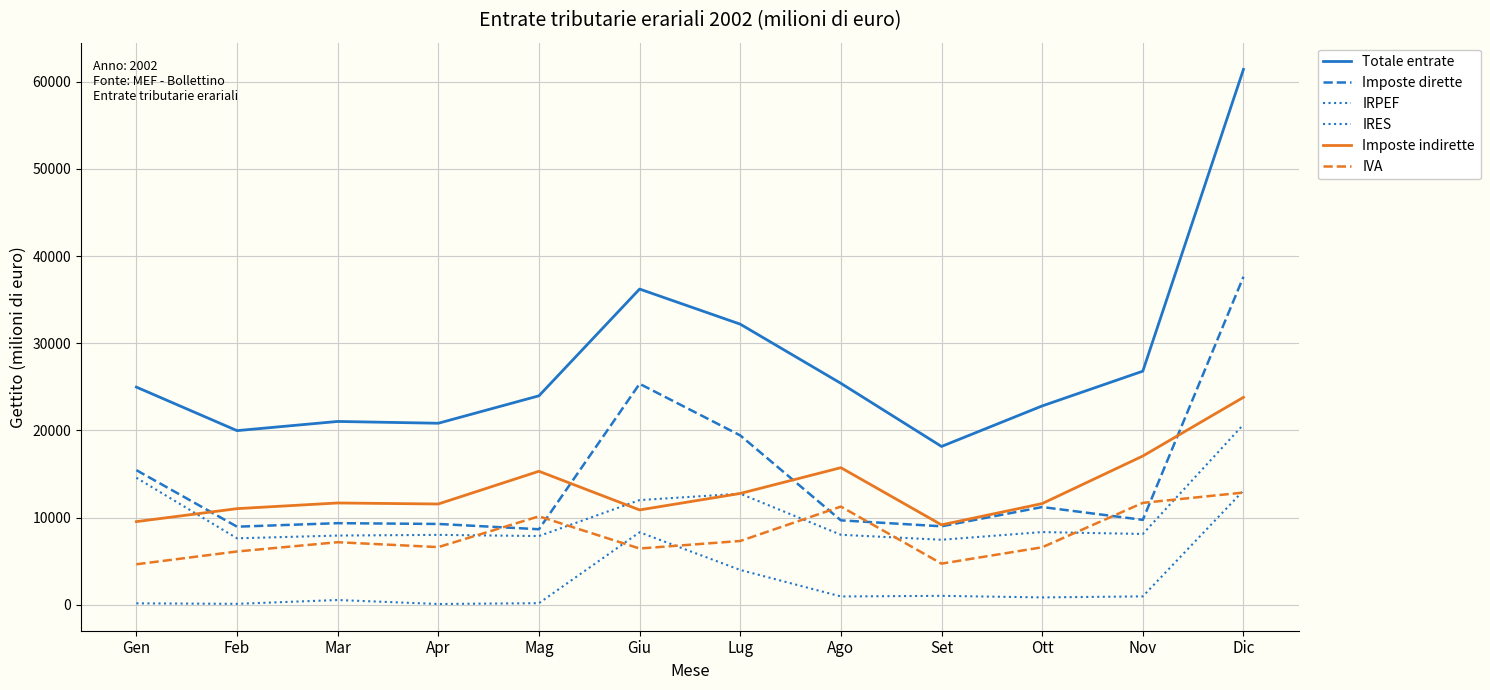

What is the sum of all IRES values?

30185